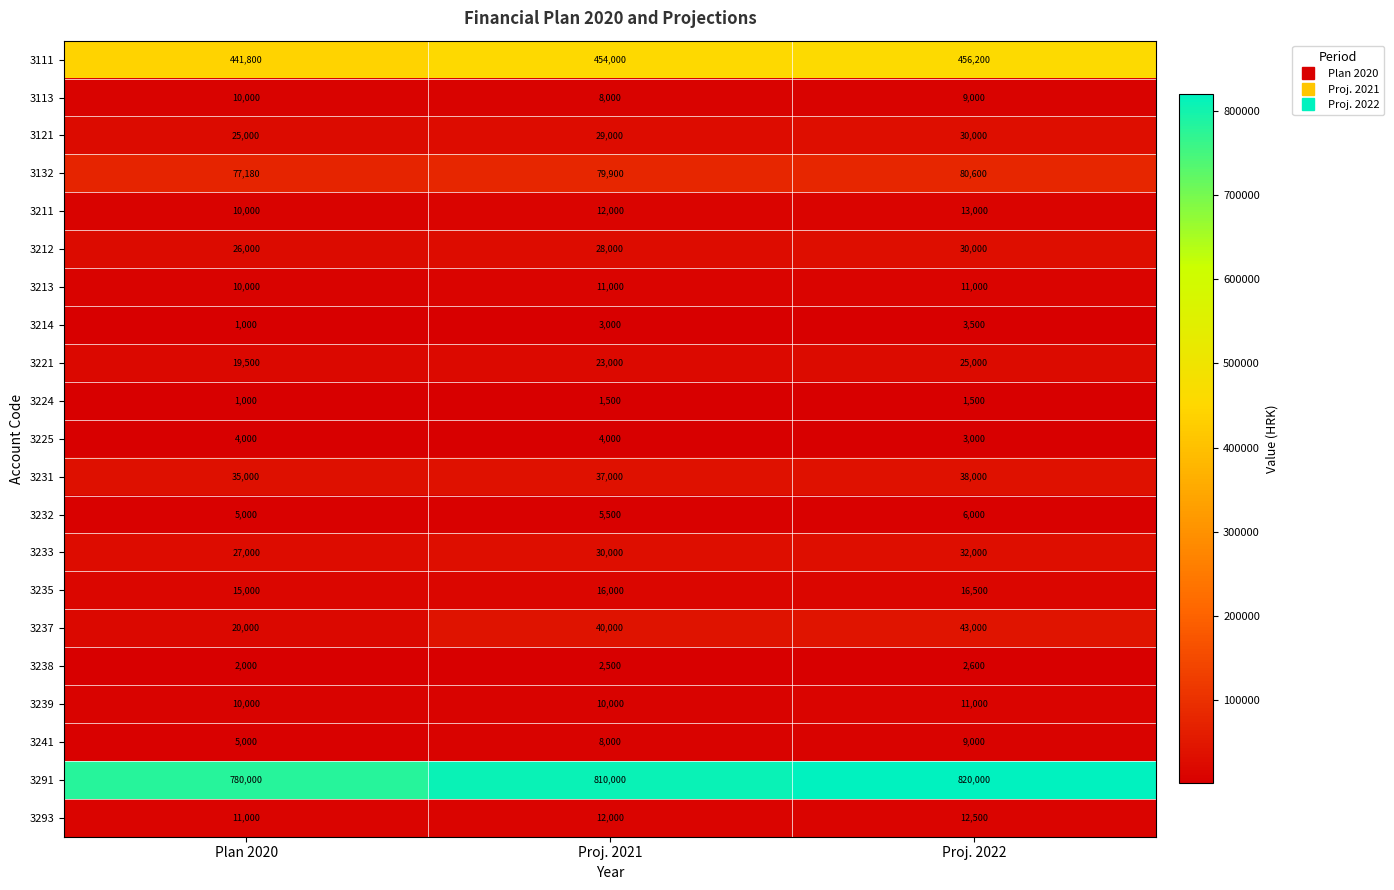

Which series has the largest range (max minus min)?

3291